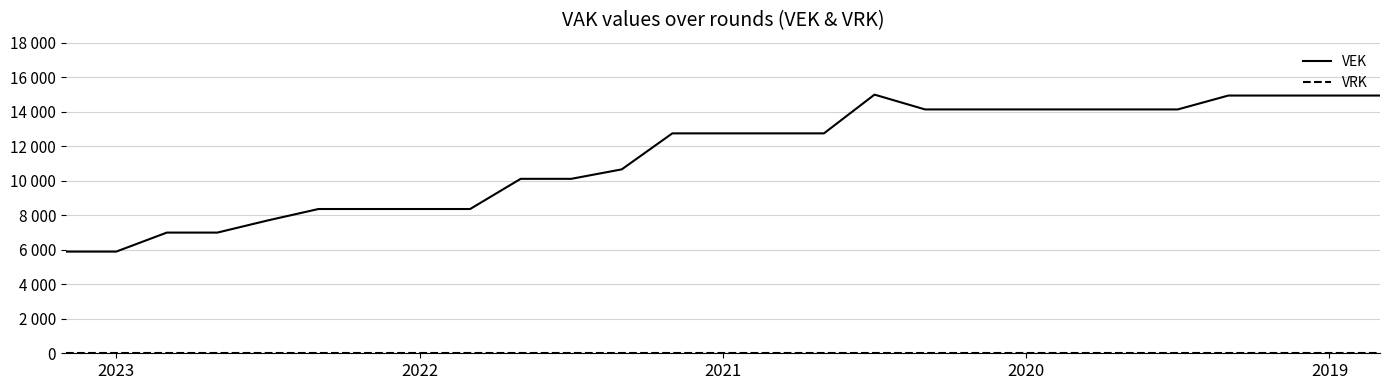

At which category is the sum across all series the highest?

16